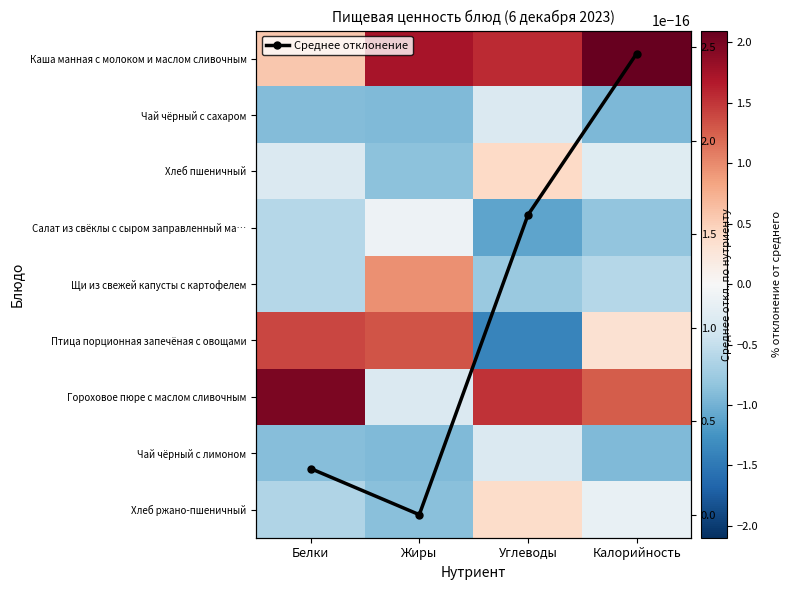

Between Углеводы and Калорийность, which is larger?

Калорийность